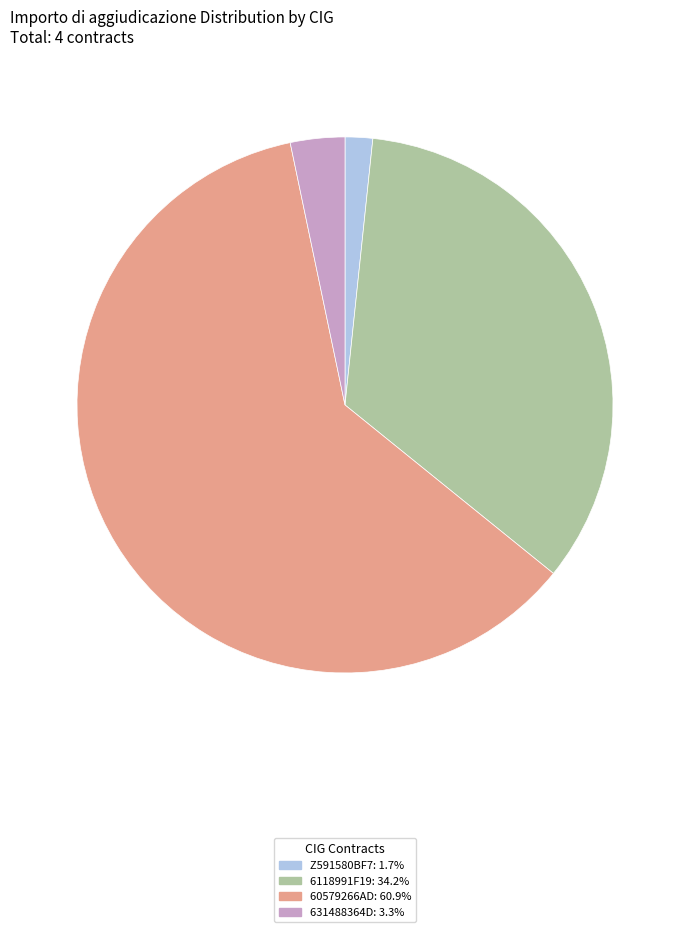

What is the smallest slice in the pie chart?

Z591580BF7